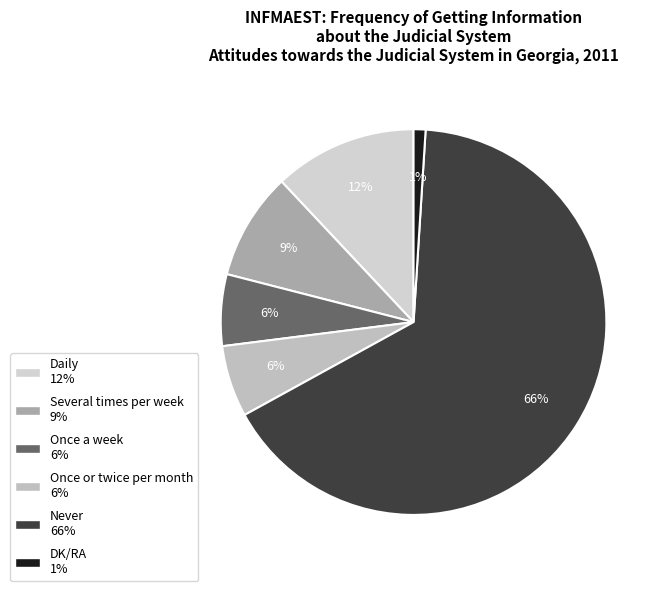

What is the change in value from Several times per week to Never?

+57